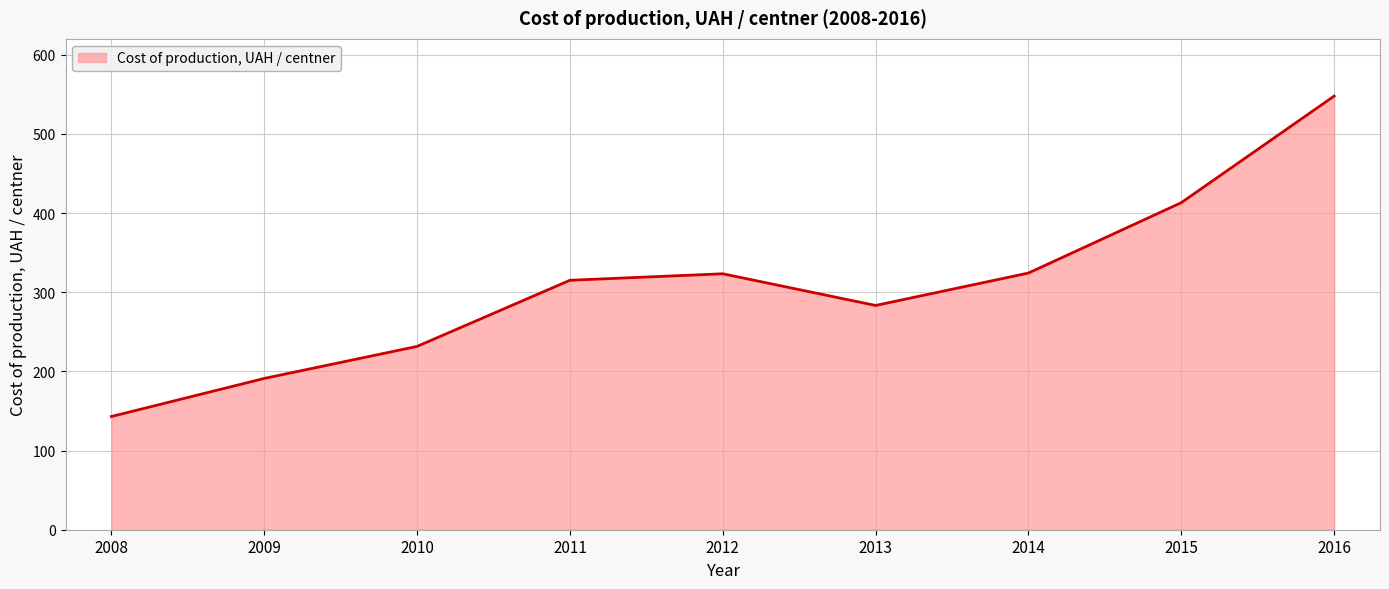

What is the change in value from 2012 to 2014?

+0.9